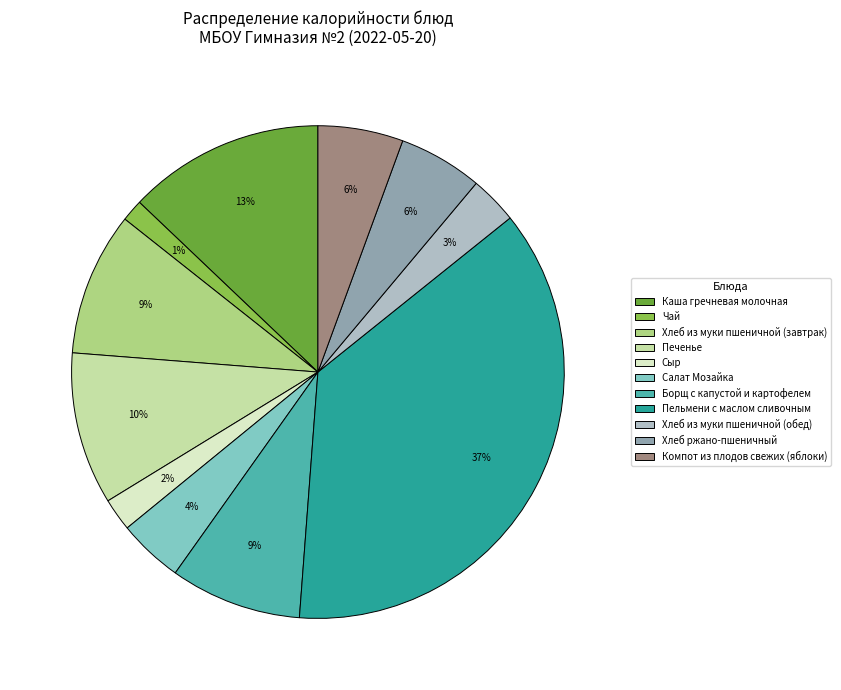

What is the largest slice in the pie chart?

Пельмени с маслом сливочным